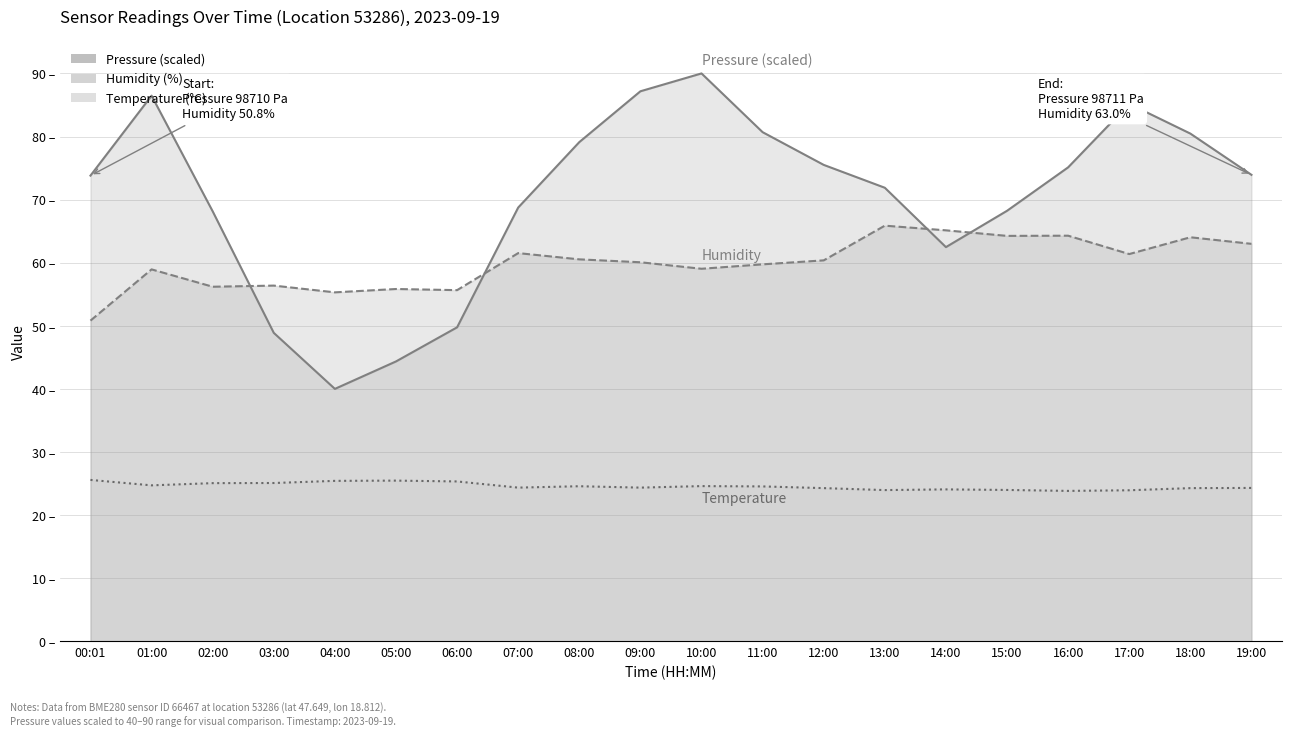

At which category is the sum across all series the highest?

10:00